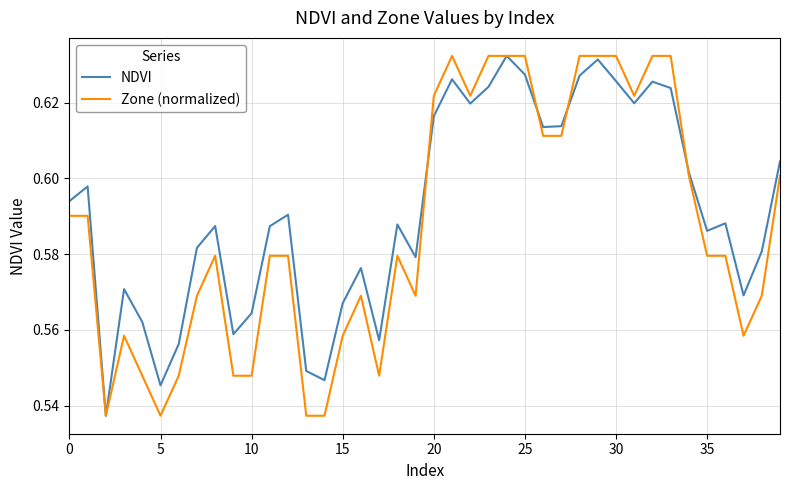

True or false: Zone (normalized) has more than 1 points higher than both neighbors.

True